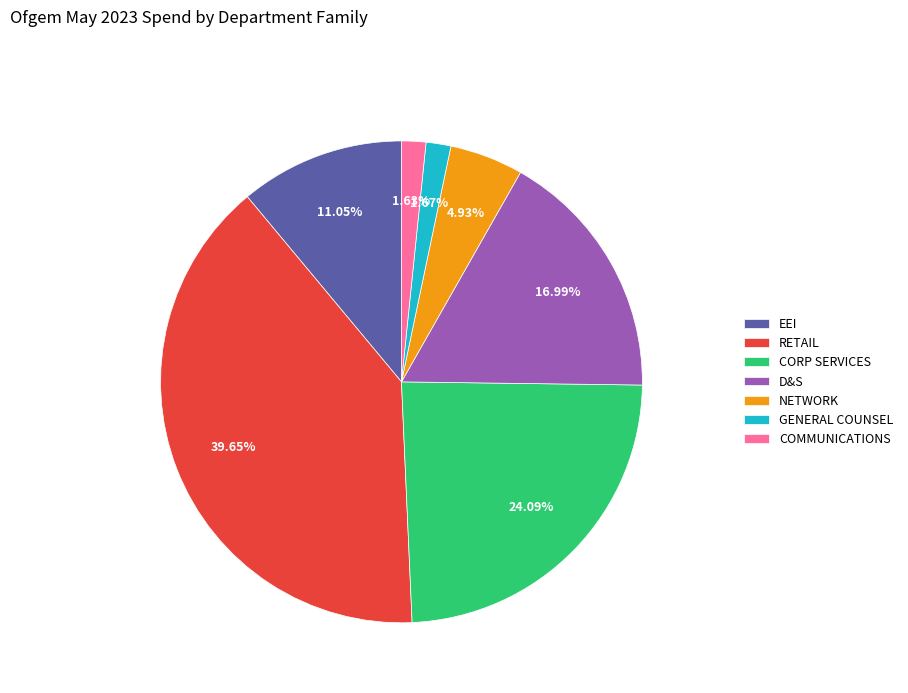

Approximately how many times larger is the value at EEI compared to RETAIL?

0.3